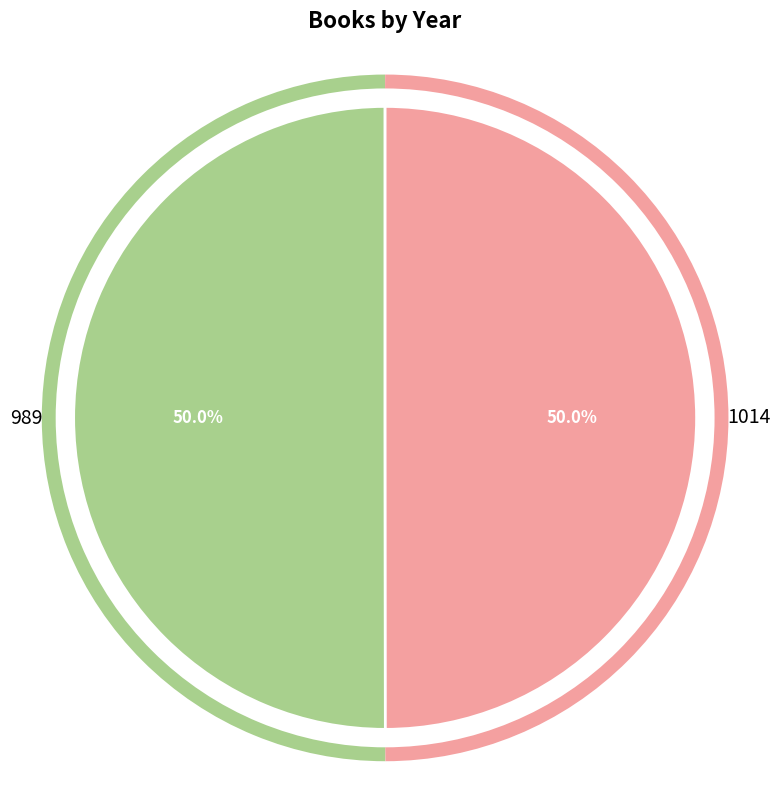

Approximately how many times larger is the value at 1014 compared to 989?

1.0